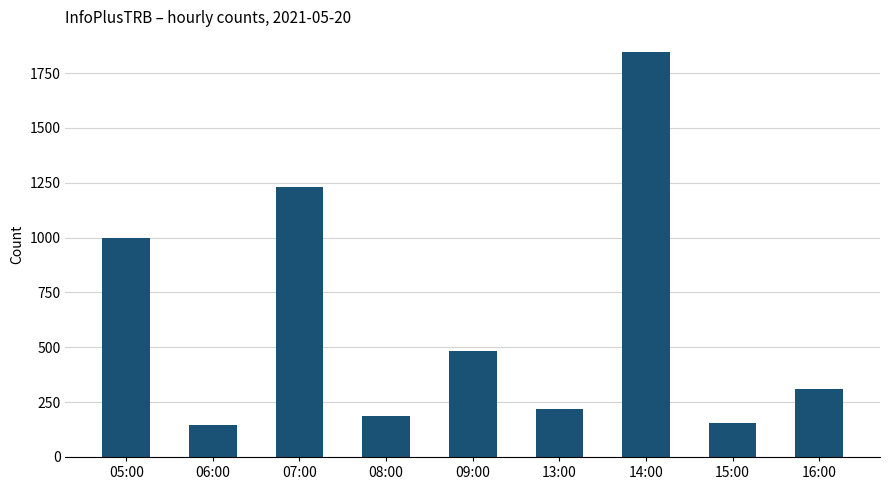

Between 16:00 and 09:00, which is larger?

09:00